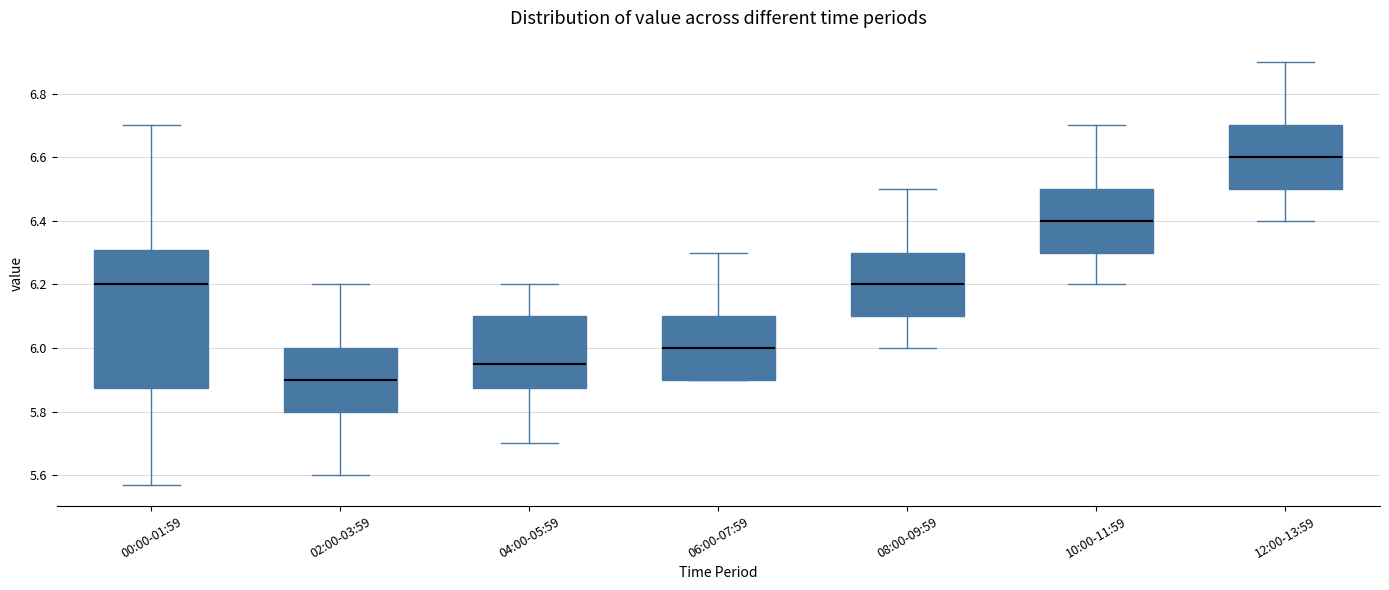

Where is the lower edge of the box for 06:00-07:59 on the y-axis? The values are not printed on the chart, so give them approximately, as read against the axis.

5.90